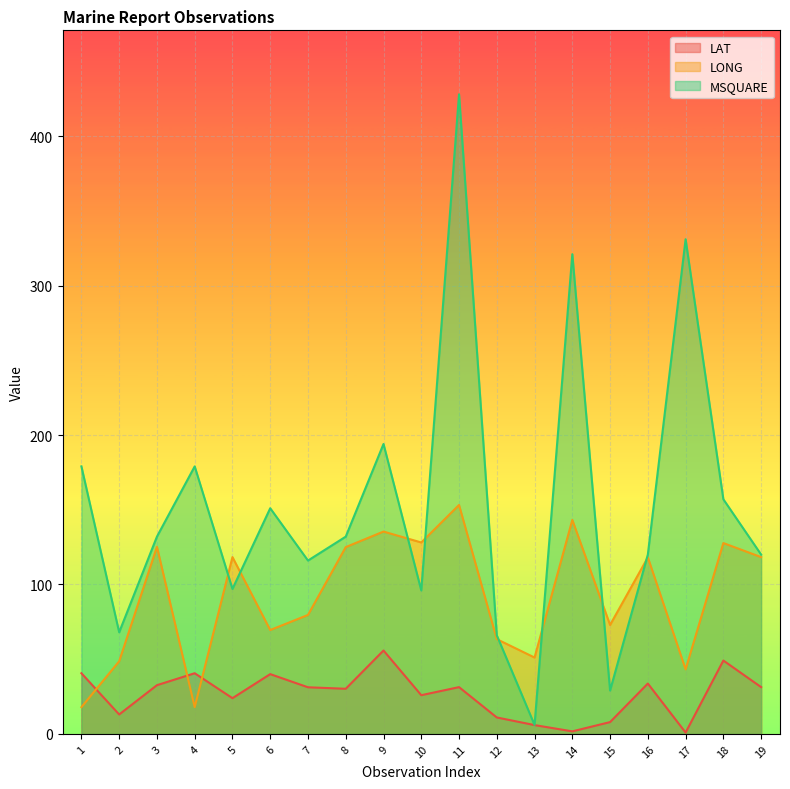

Reading right to left, list all the values displayed in this chart.

LAT: 19=31.3	18=49.1	17=0.9	16=33.7	15=7.9	14=1.7	13=5.9	12=11.0	11=31.3	10=25.9	9=55.8	8=30.2	7=31.2	6=40.0	5=23.9	4=40.6	3=32.6	2=13.0	1=40.6
LONG: 19=118.3	18=127.7	17=43.2	16=118.1	15=72.9	14=143.2	13=51.1	12=63.4	11=153.2	10=128.1	9=135.4	8=125.0	7=79.6	6=69.5	5=118.3	4=17.9	3=125.2	2=48.6	1=17.9
MSQUARE: 19=120.0	18=157.0	17=331.0	16=120.0	15=29.0	14=321.0	13=6.0	12=66.0	11=428.0	10=96.0	9=194.0	8=132.0	7=116.0	6=151.0	5=97.0	4=179.0	3=132.0	2=68.0	1=179.0